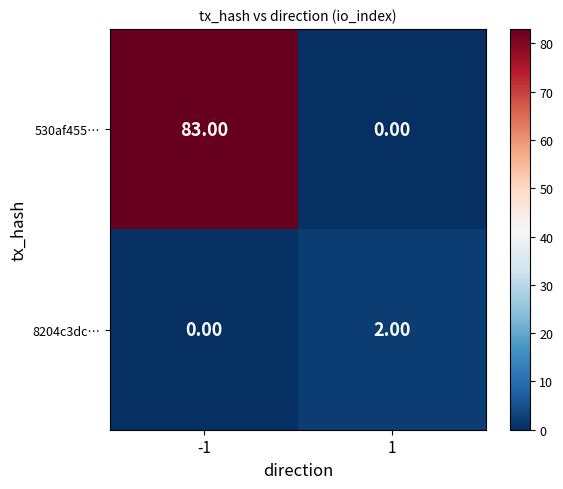

What is the sum of the 530af455… values at -1 and 1?

83